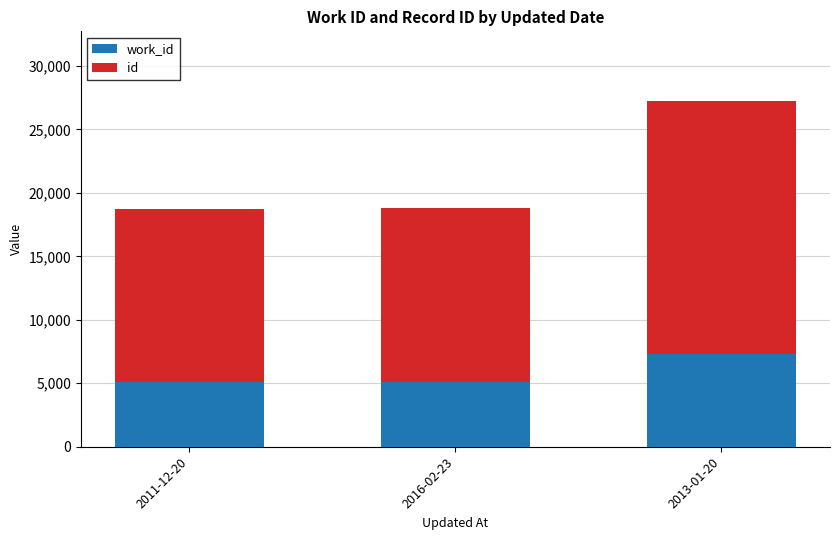

What is the total value across all series at 2013-01-20?

27279